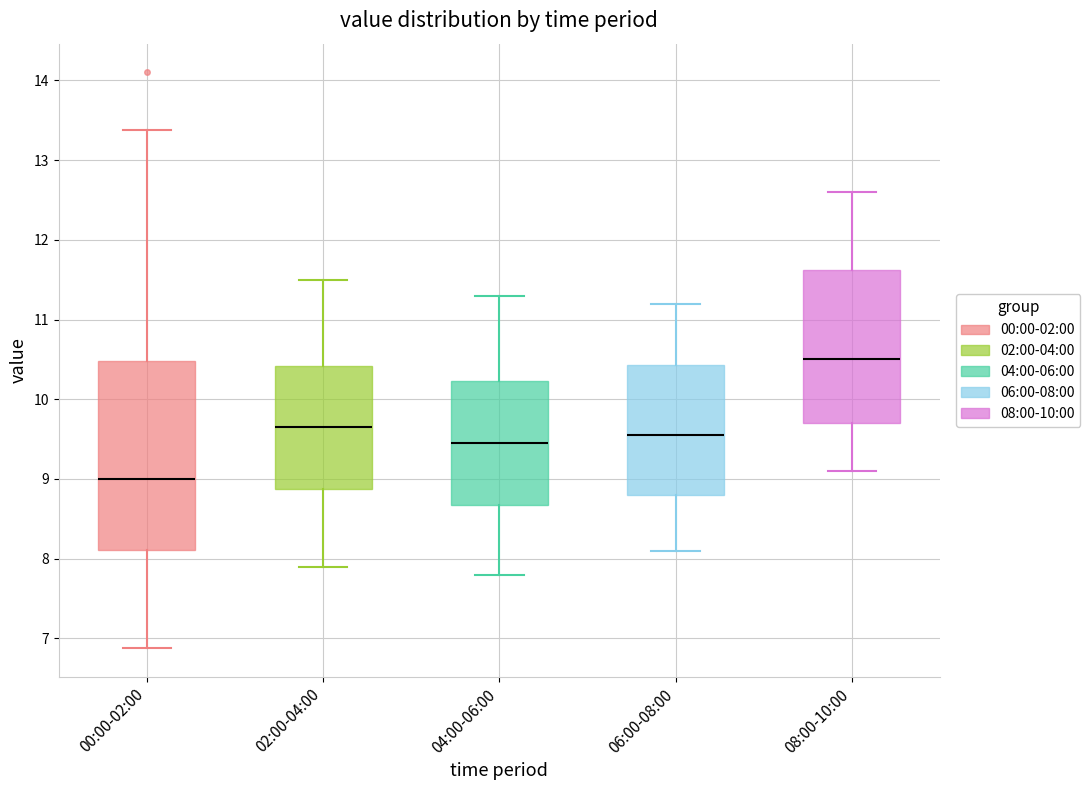

Which box is the tallest, from its lower edge to its upper edge?

00:00-02:00